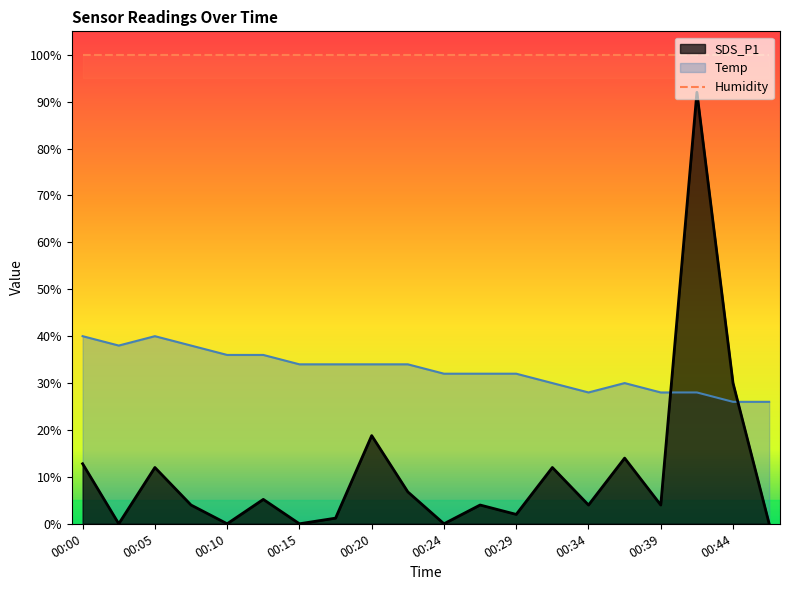

In Temp, how many points are lower than both neighbors (excluding endpoints)?

2